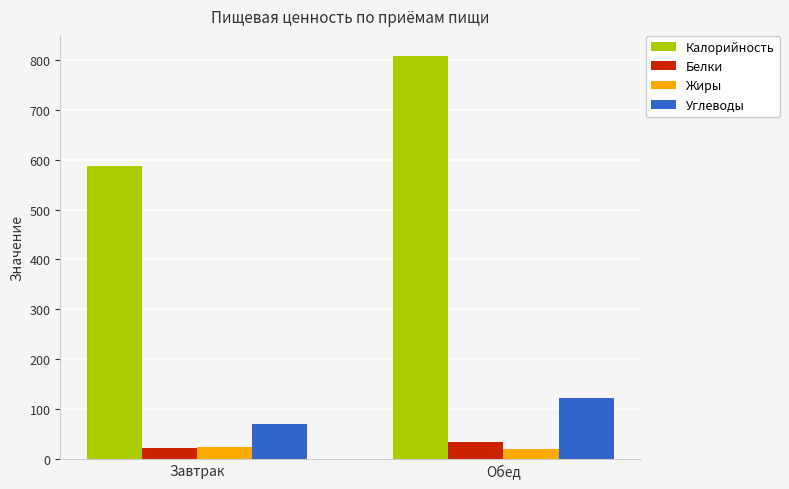

At which category is the sum across all series the highest?

Обед